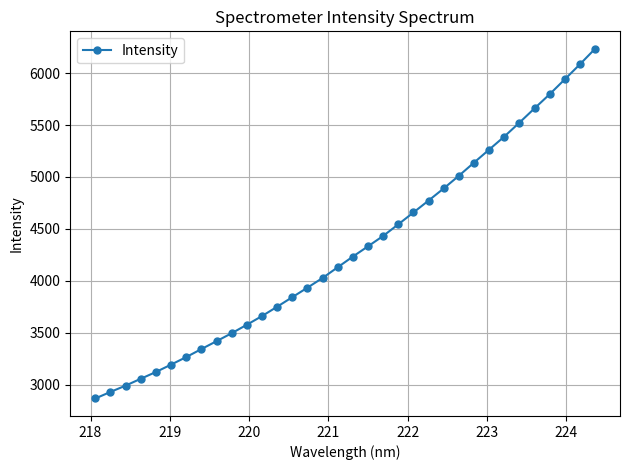

What is the difference between the maximum and minimum values?

3368.1